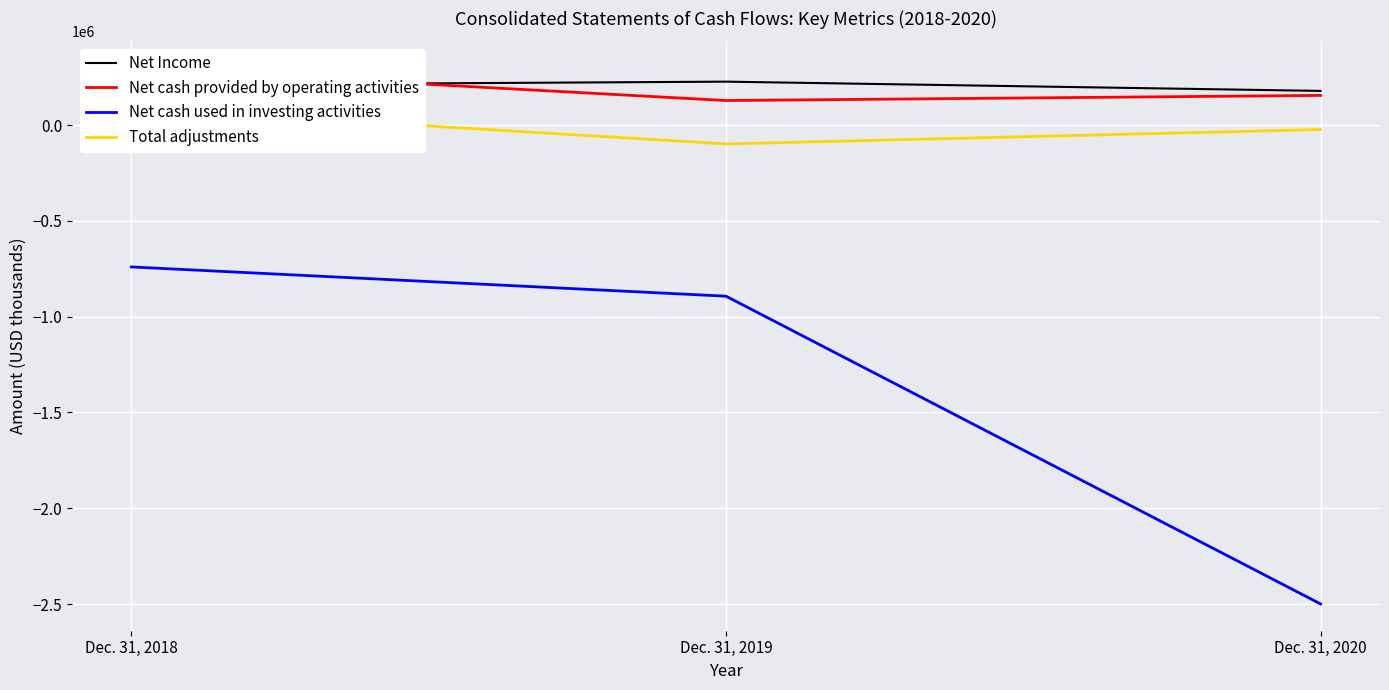

How many Total adjustments values are between -98626 and 88427?

3